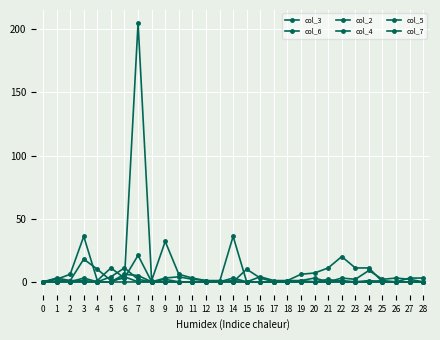

Which series has the largest total across all categories?

col_3